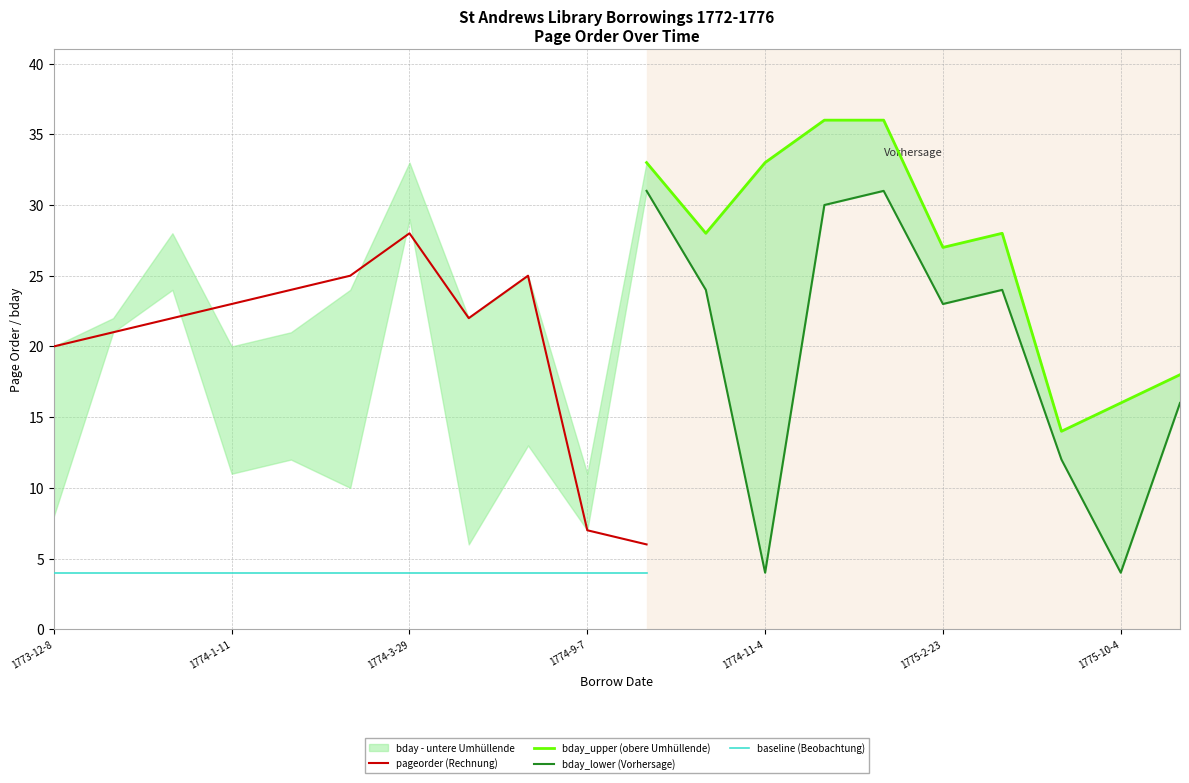

The pageorder (Rechnung) series shows 28 at 1774-3-29. True or false?

True